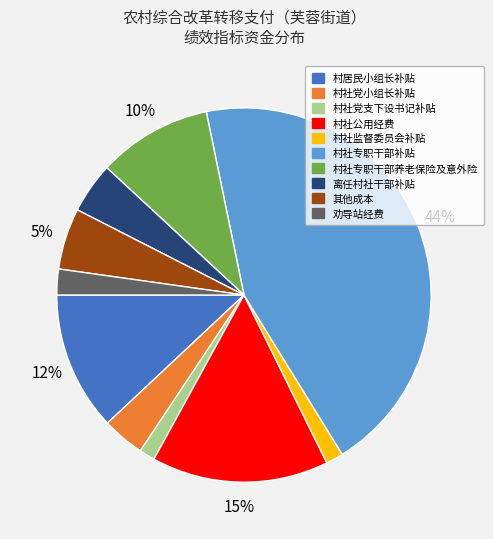

True or false: 村居民小组长补贴 accounts for 12% of the total.

True